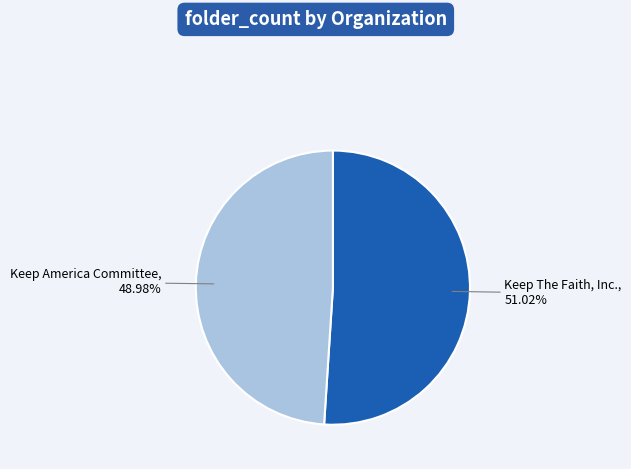

Is there any slice that represents more than half of the pie?

Yes